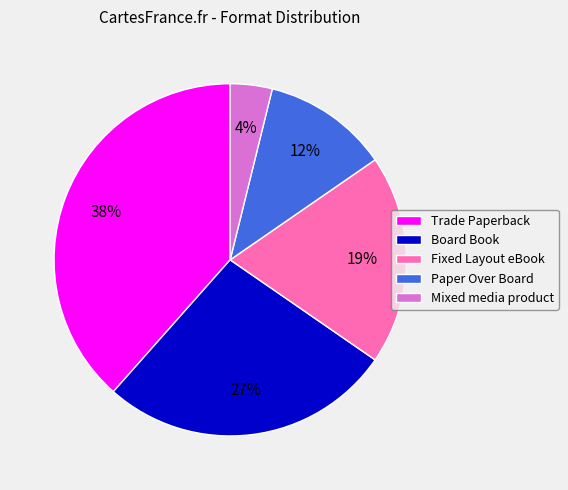

Does Paper Over Board represent more than half of the total?

No